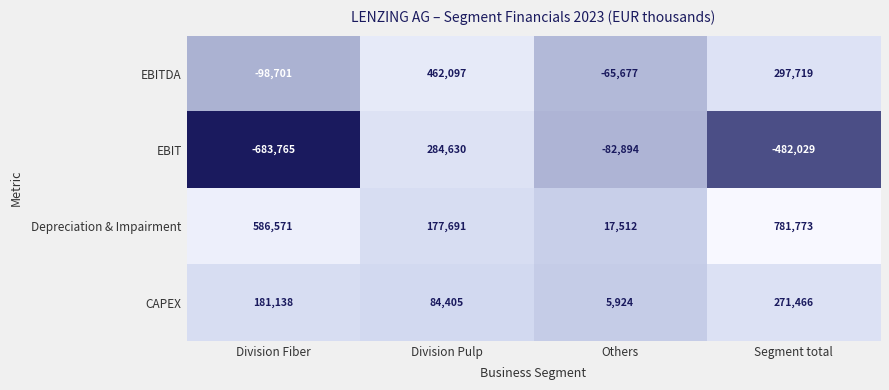

Rank the series at Division Fiber from highest to lowest value.

Depreciation & Impairment, CAPEX, EBITDA, EBIT